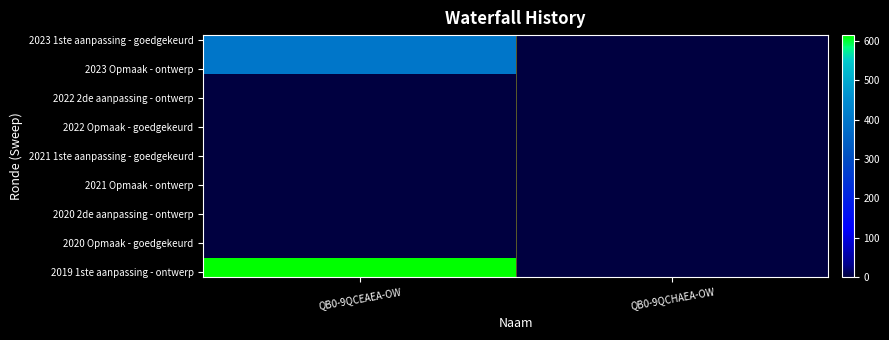

Between QB0-9QCHAEA-OW and QB0-9QCEAEA-OW, which is larger?

QB0-9QCEAEA-OW